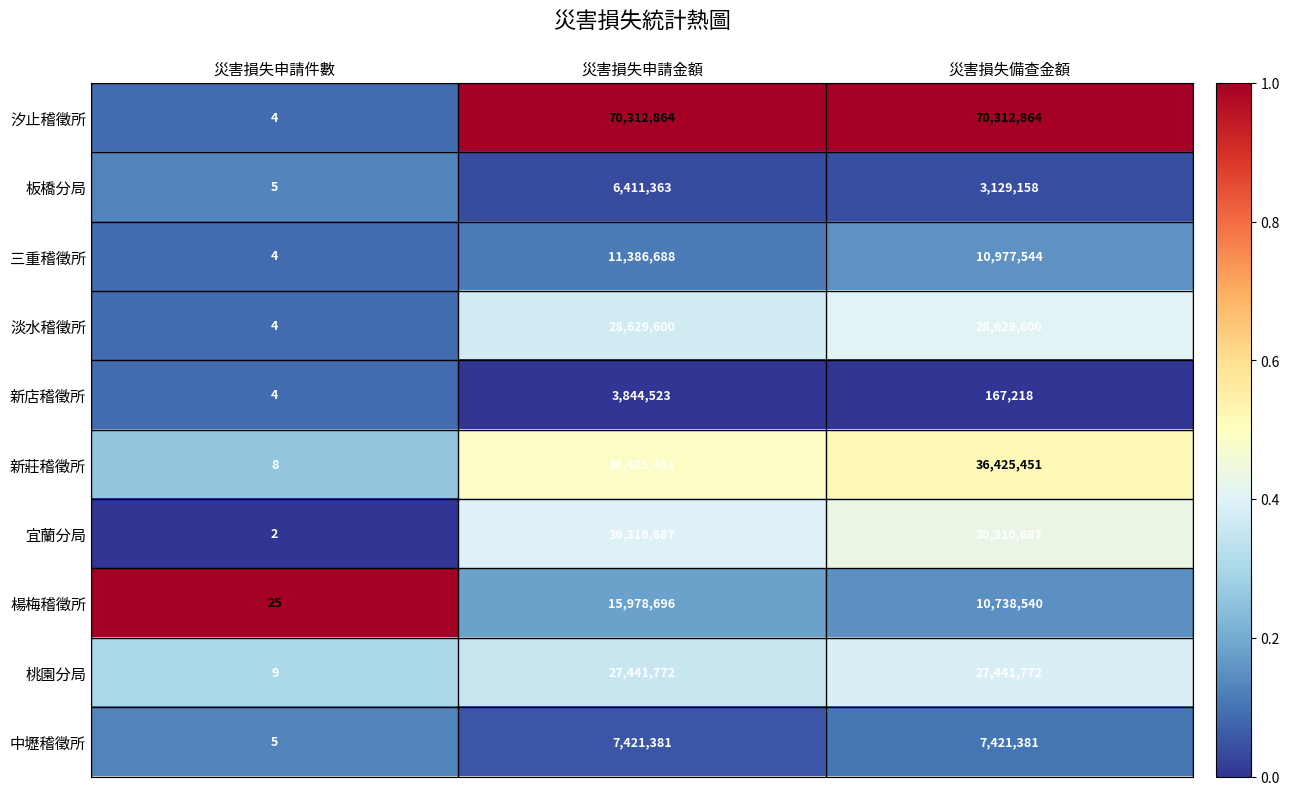

Which series has the largest total across all categories?

汐止稽徵所